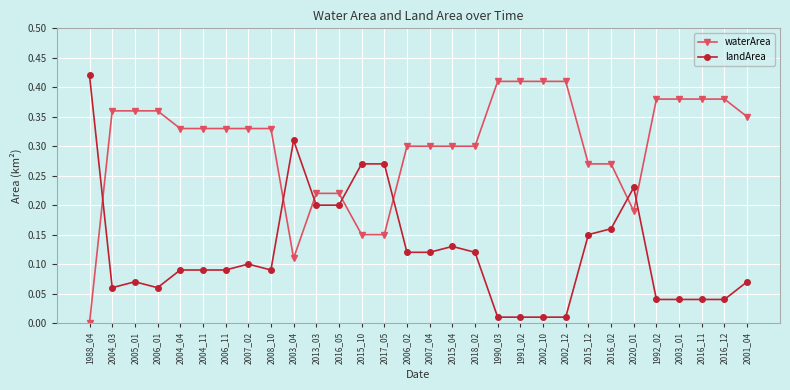

True or false: waterArea and landArea cross at least once.

True